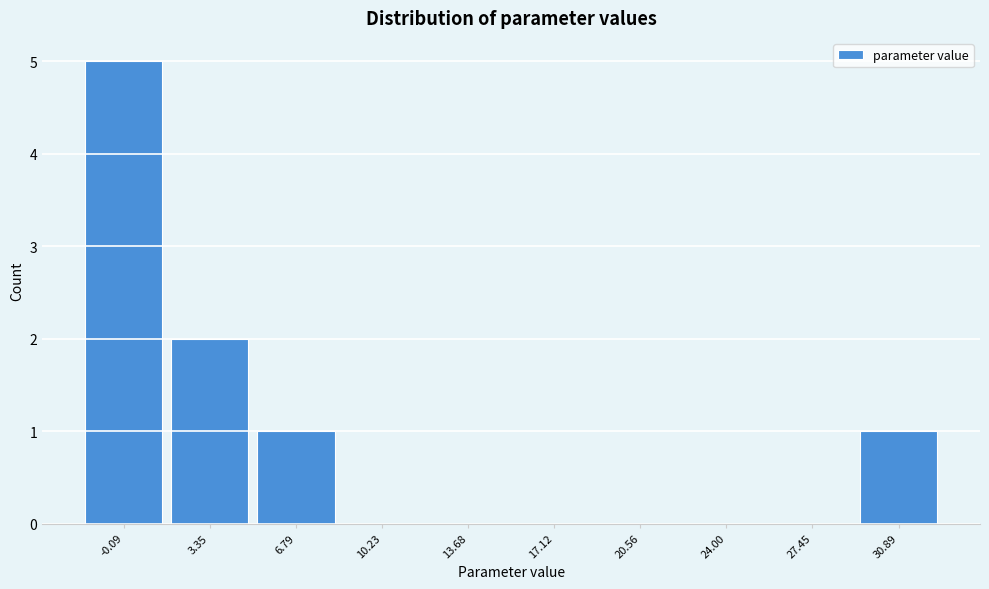

Reading left to right, what are all the values shown in this chart?

-0.09=5	3.35=2	6.79=1	10.23=0	13.68=0	17.12=0	20.56=0	24.00=0	27.45=0	30.89=1